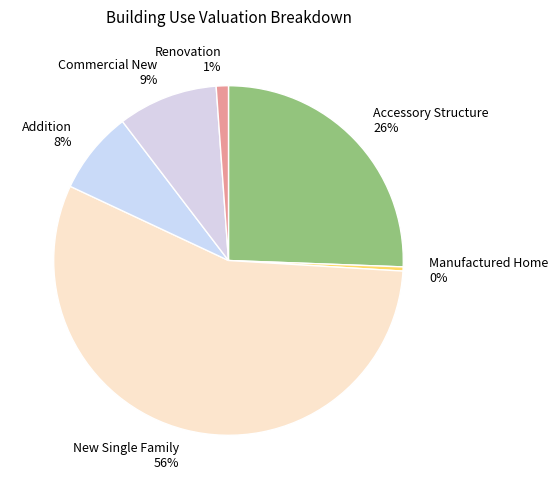

Which slice is the smallest?

Manufactured Home